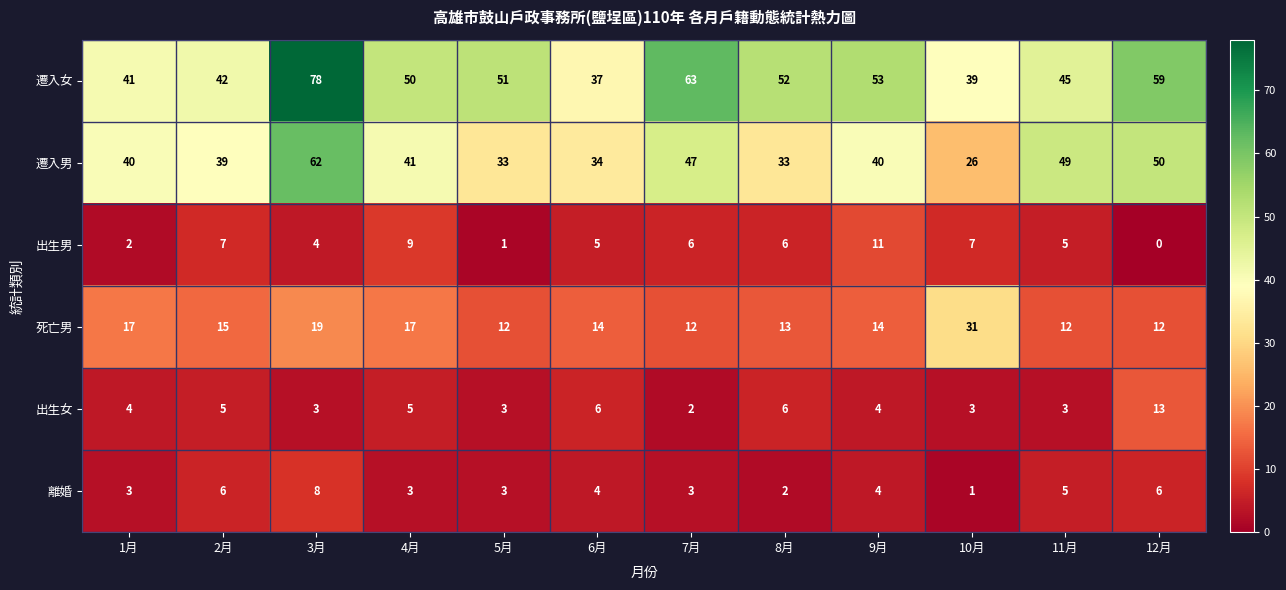

How many series are shown in this chart?

6